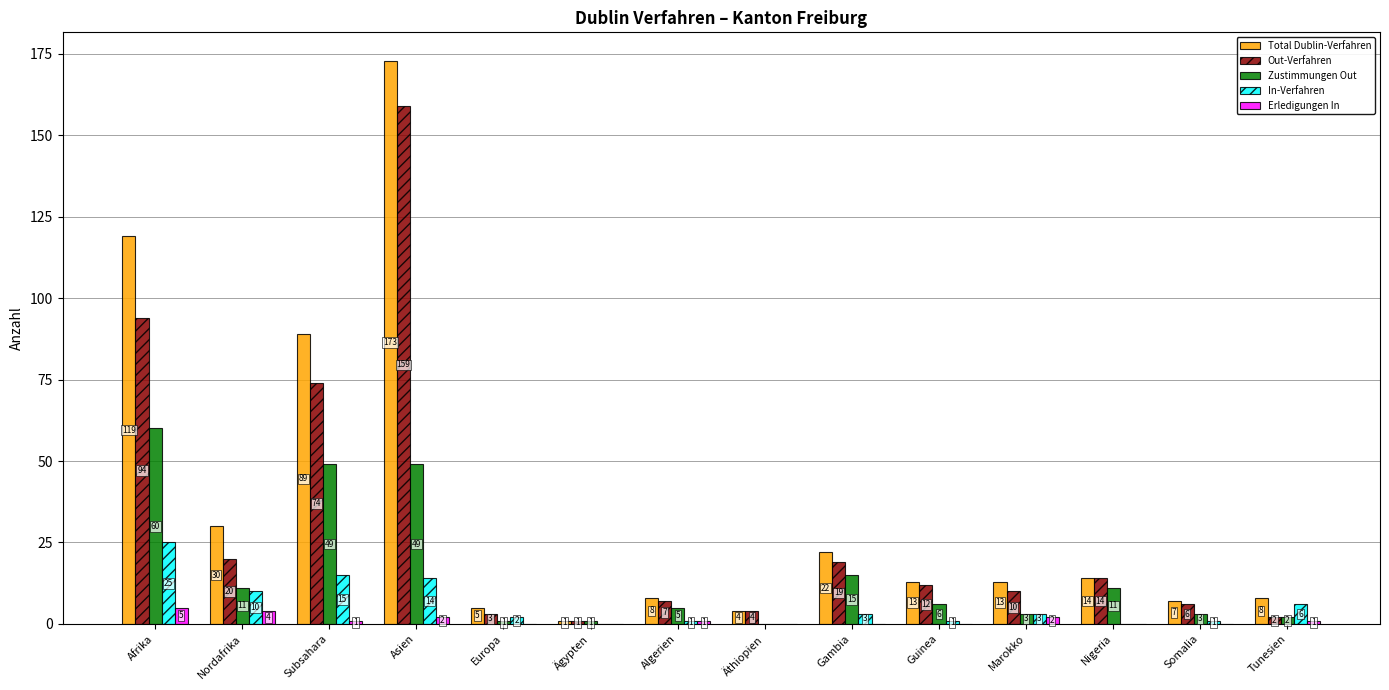

What are all the series names shown in the legend?

Total Dublin-Verfahren, Out-Verfahren, Zustimmungen Out, In-Verfahren, Erledigungen In